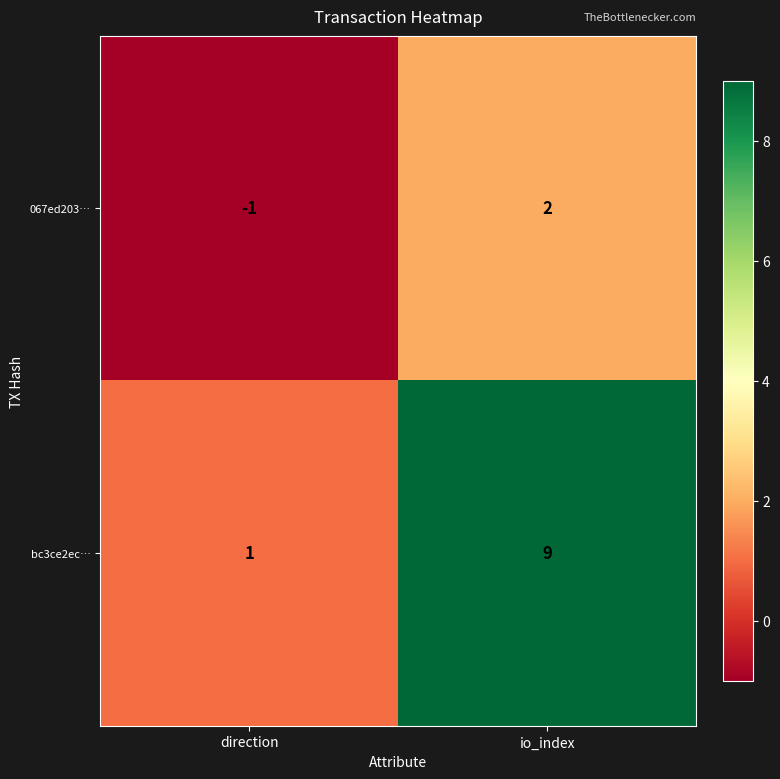

Reading right to left, what are all the values shown in this chart?

067ed203…: io_index=2	direction=-1
bc3ce2ec…: io_index=9	direction=1